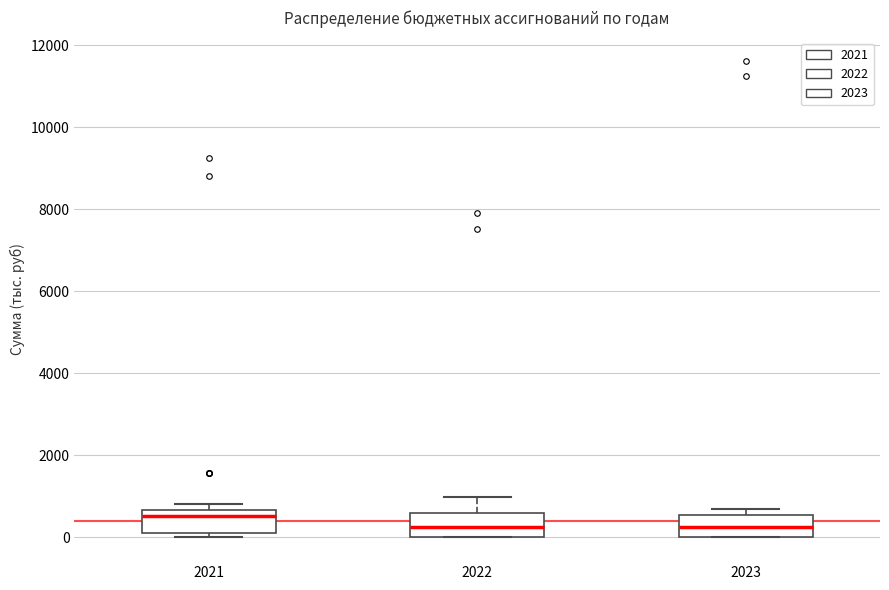

Which box's median line is the highest?

2021